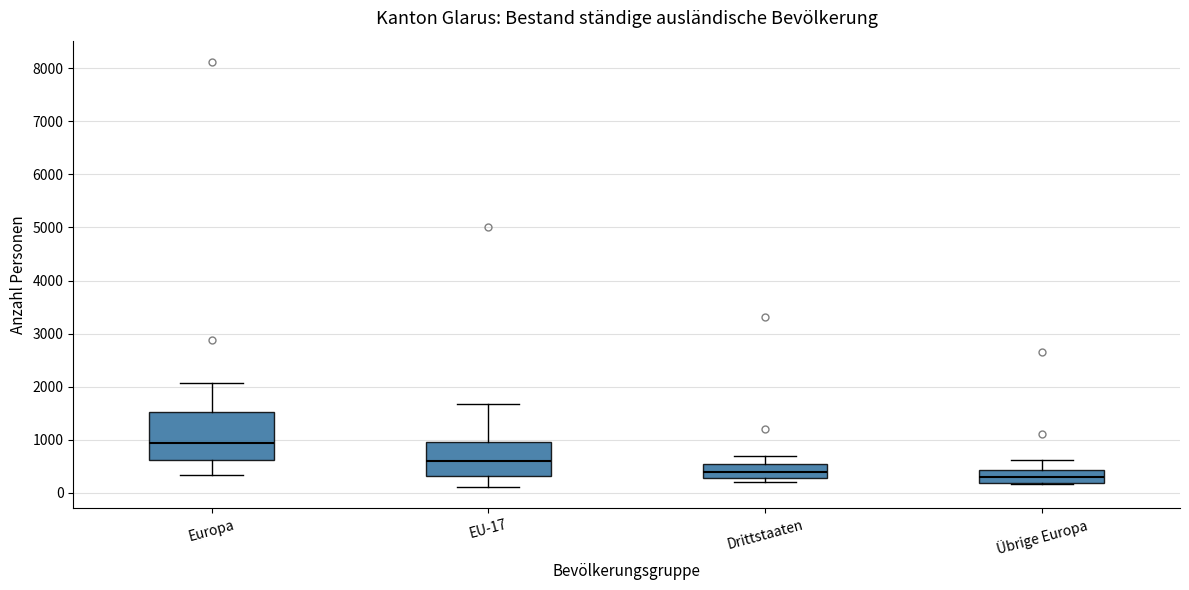

Reading left to right, transcribe this box plot: for each box, give where its median line is, the range the box spans, and where its two whiskers end, as read against the y-axis. The values are not printed on the chart, so give them approximately, as read against the axis.

Europa: median 900, box 600 to 1500, whiskers 300 to 2100
EU-17: median 600, box 300 to 1000, whiskers 100 to 1700
Drittstaaten: median 400, box 300 to 600, whiskers 200 to 700
Übrige Europa: median 300, box 200 to 400, whiskers 200 to 600